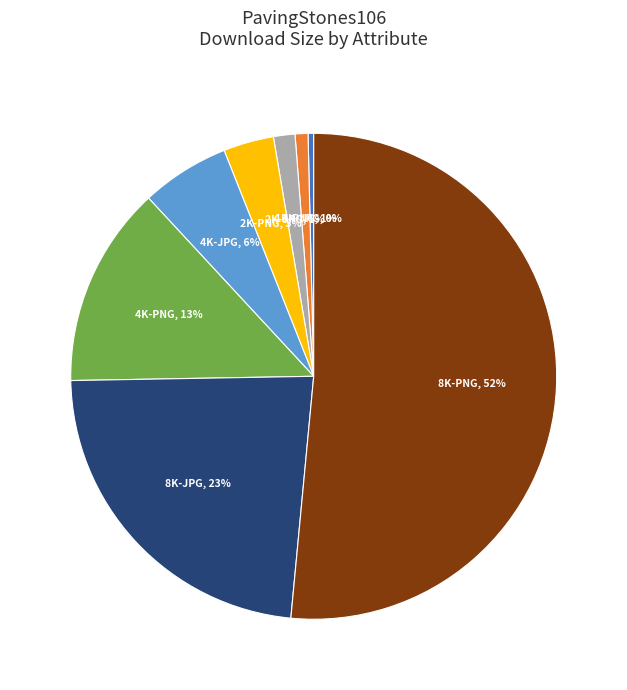

What is the largest slice in the pie chart?

8K-PNG